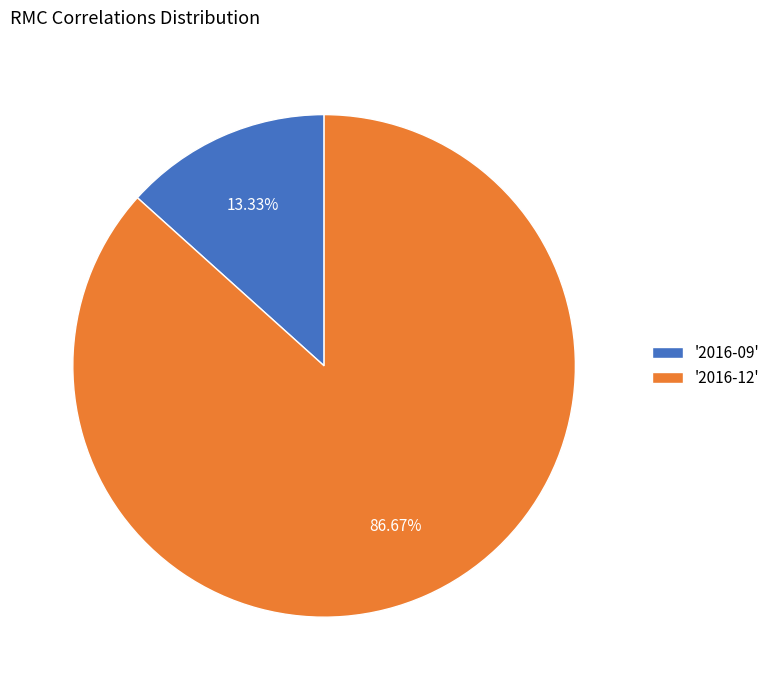

Which slice is the largest?

'2016-12'